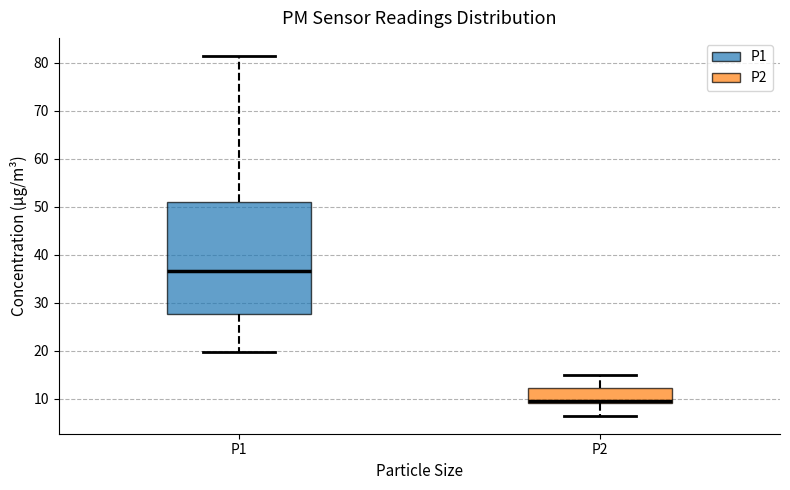

Which box is the tallest, from its lower edge to its upper edge?

P1